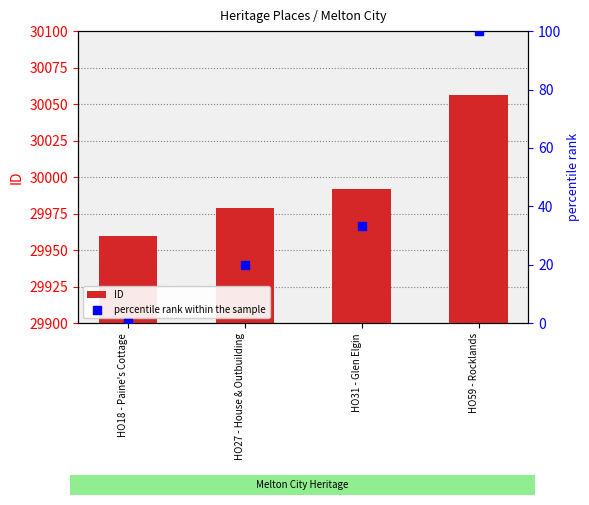

Which series contains the lowest Y value?

percentile rank within the sample